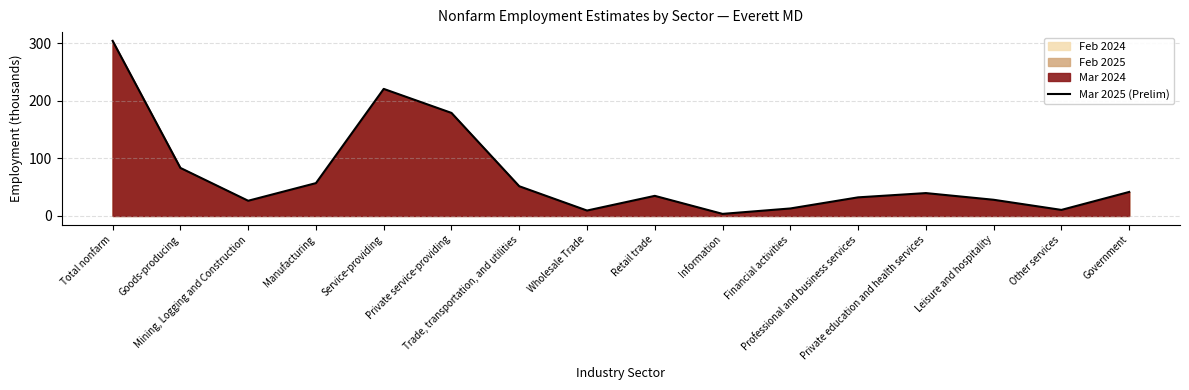

At which category does the data reach its first local valley?

Mining, Logging and Construction